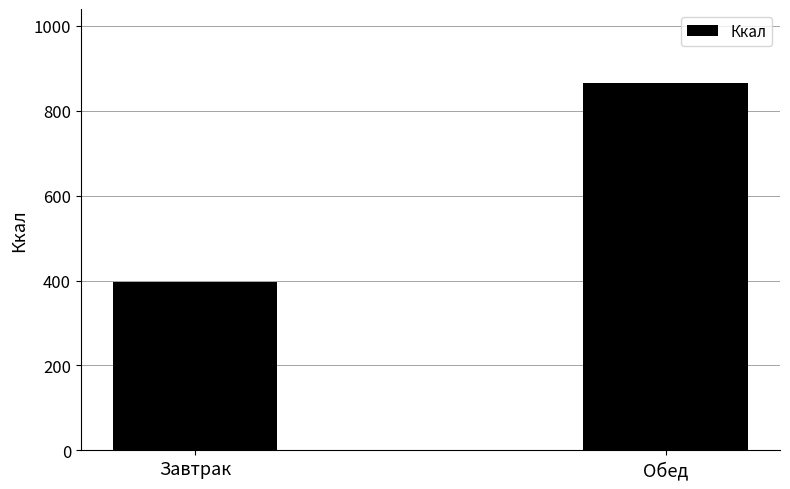

Which label corresponds to the largest value in the chart?

Обед